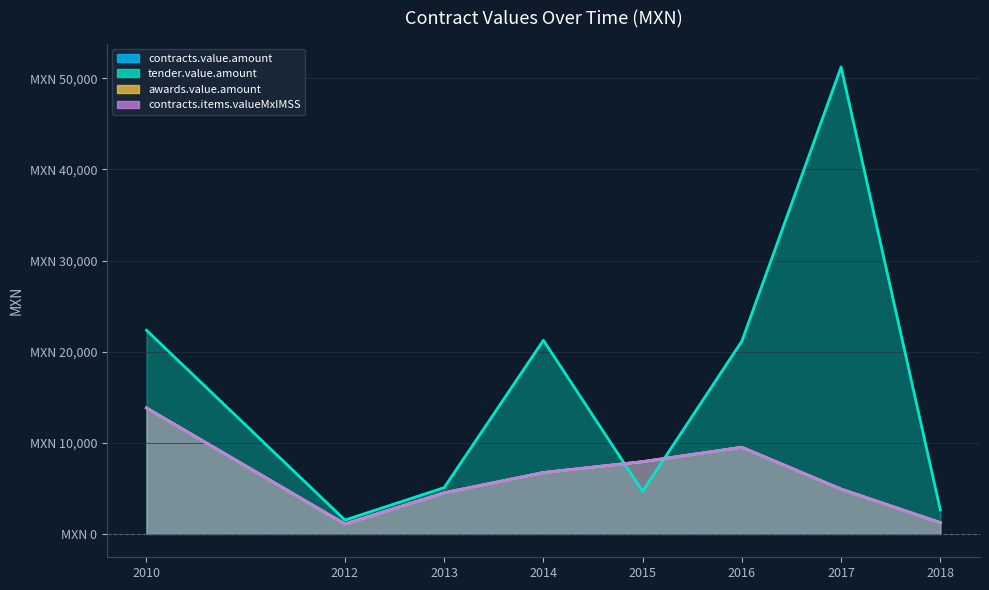

True or false: contracts.items.valueMxIMSS and awards.value.amount cross at least once.

False